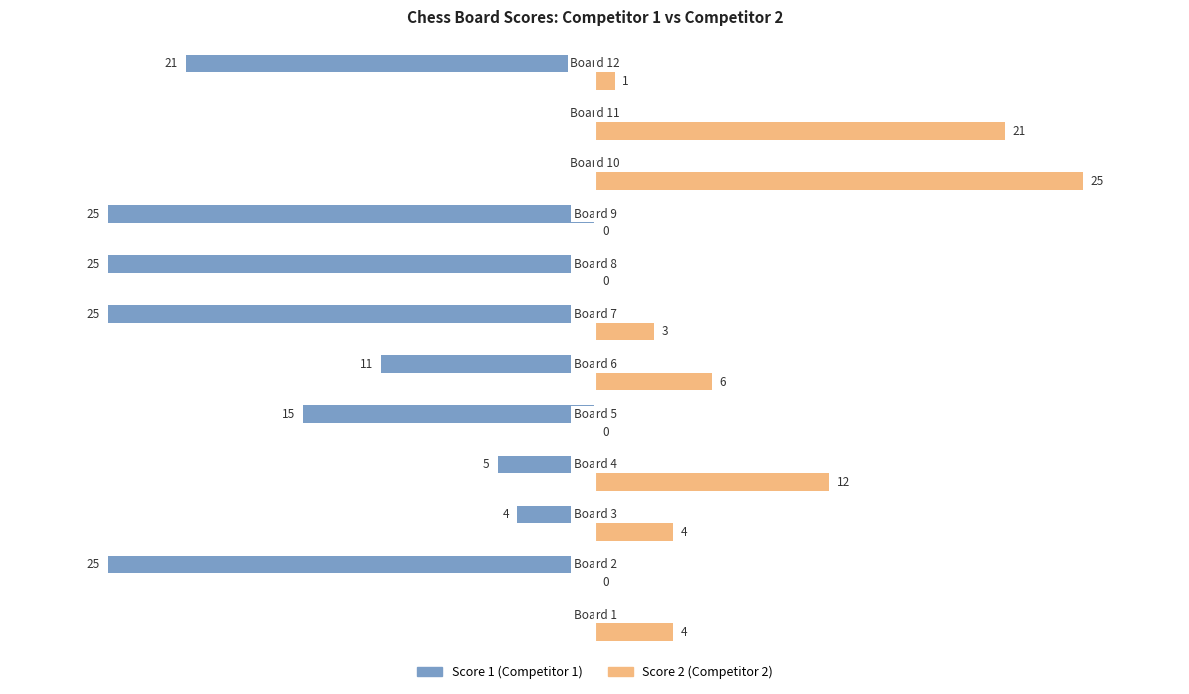

What is the greatest value displayed?

25